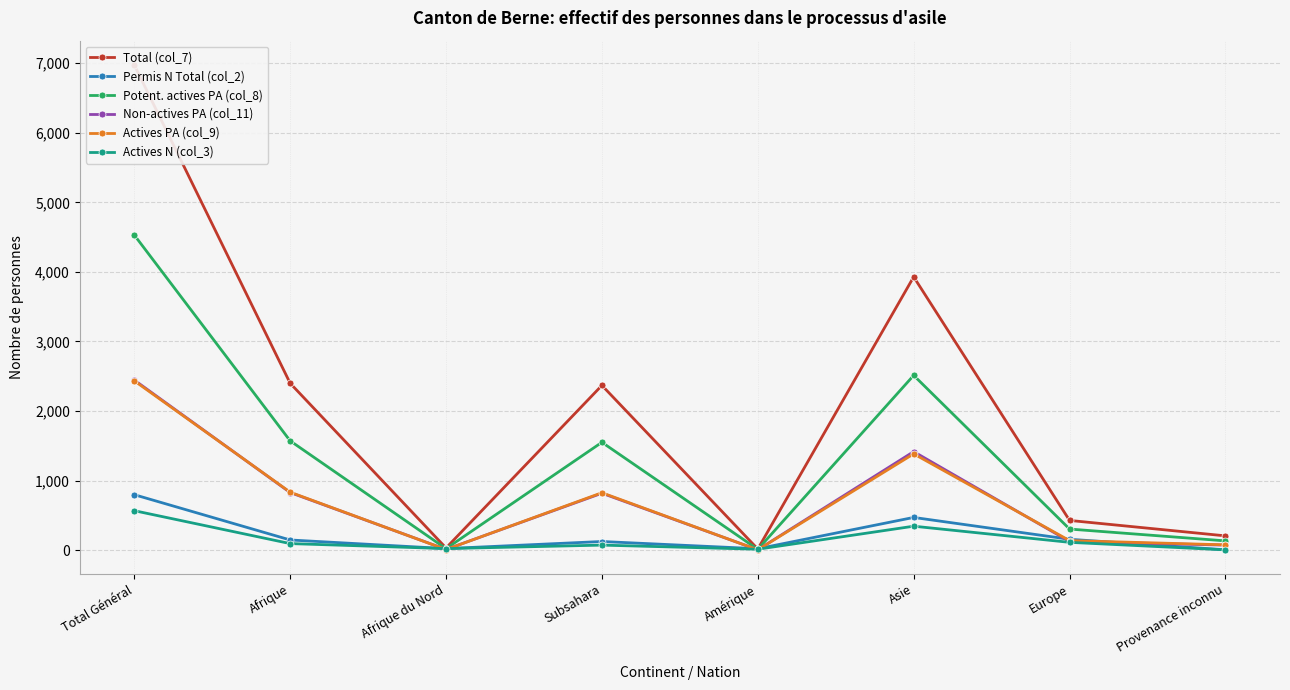

What is the value of the Actives N (col_3) point at the 4th from the left?

72